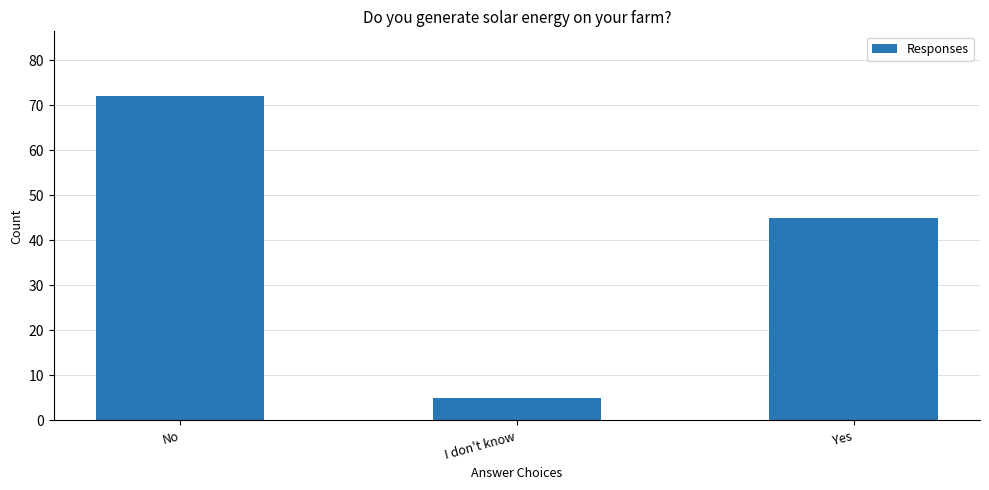

Is it true that the value at I don't know is 5?

True